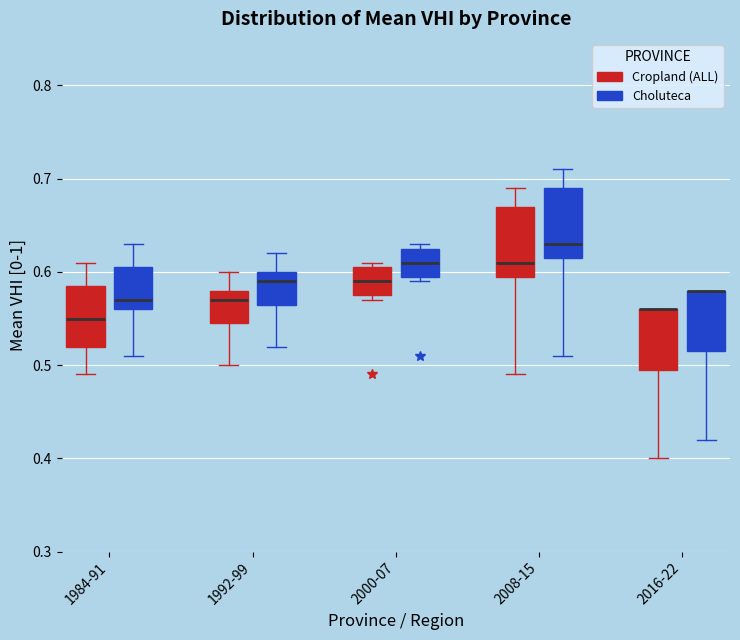

Reading left to right, read every box against the y-axis: the position of its median line, the range the box covers, and the ends of its whiskers. The values are not printed on the chart, so give them approximately, as read against the axis.

1984-91 (Cropland (ALL)): median 0.55, box 0.52 to 0.59, whiskers 0.49 to 0.61
1984-91 (Choluteca): median 0.57, box 0.56 to 0.61, whiskers 0.51 to 0.63
1992-99 (Cropland (ALL)): median 0.57, box 0.55 to 0.58, whiskers 0.50 to 0.60
1992-99 (Choluteca): median 0.59, box 0.57 to 0.60, whiskers 0.52 to 0.62
2000-07 (Cropland (ALL)): median 0.59, box 0.58 to 0.61, whiskers 0.57 to 0.61 (just above the box's upper edge)
2000-07 (Choluteca): median 0.61, box 0.60 to 0.63, whiskers 0.59 to 0.63 (just above the box's upper edge)
2008-15 (Cropland (ALL)): median 0.61, box 0.60 to 0.67, whiskers 0.49 to 0.69
2008-15 (Choluteca): median 0.63, box 0.62 to 0.69, whiskers 0.51 to 0.71
2016-22 (Cropland (ALL)): median 0.56 (drawn on the box's upper edge), box 0.50 to 0.56, whiskers 0.40 to 0.56
2016-22 (Choluteca): median 0.58 (drawn on the box's upper edge), box 0.52 to 0.58, whiskers 0.42 to 0.58